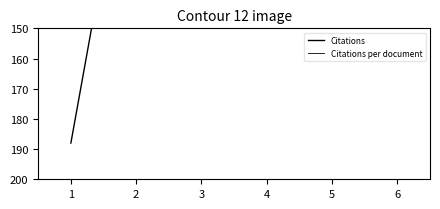

Which category has the lowest value in the Citations per document series?

5